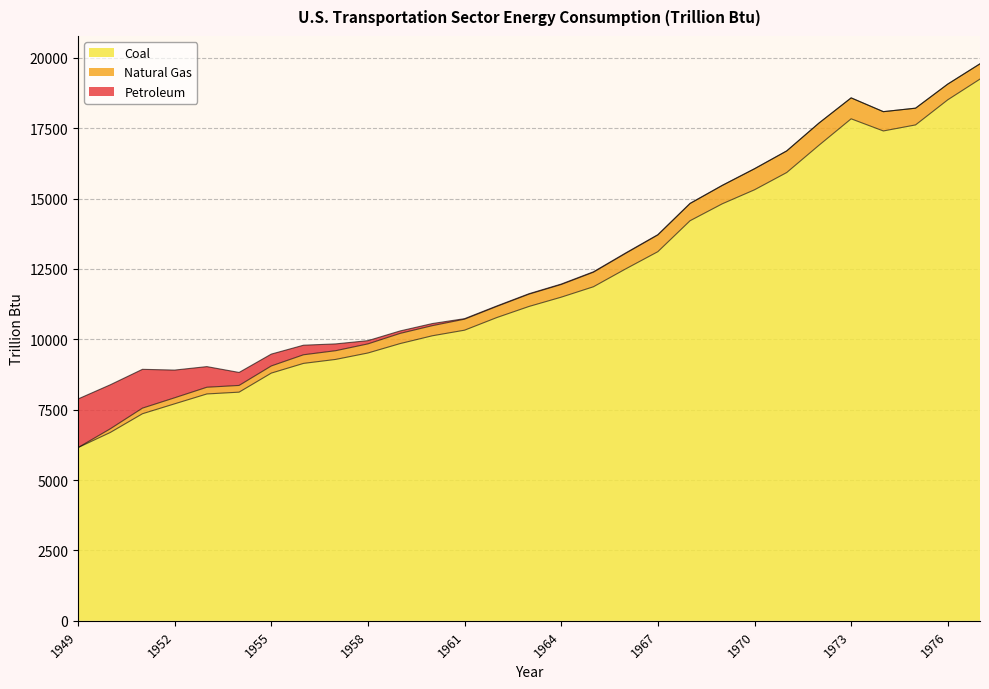

True or false: Petroleum and Coal intersect in this chart.

False